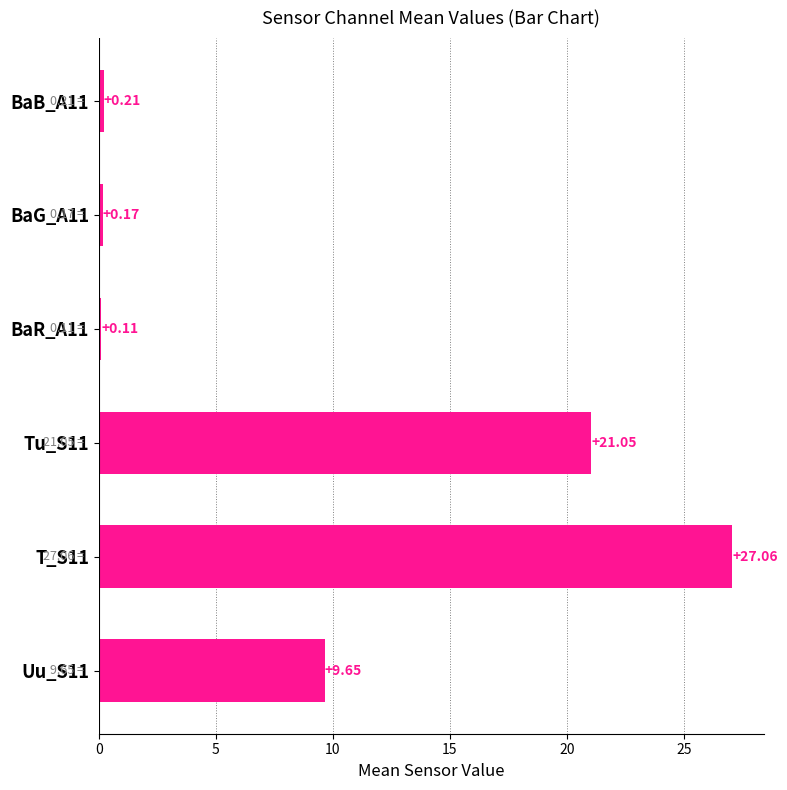

What is the sum of the values at Uu_S11 and BaG_A11?

9.8